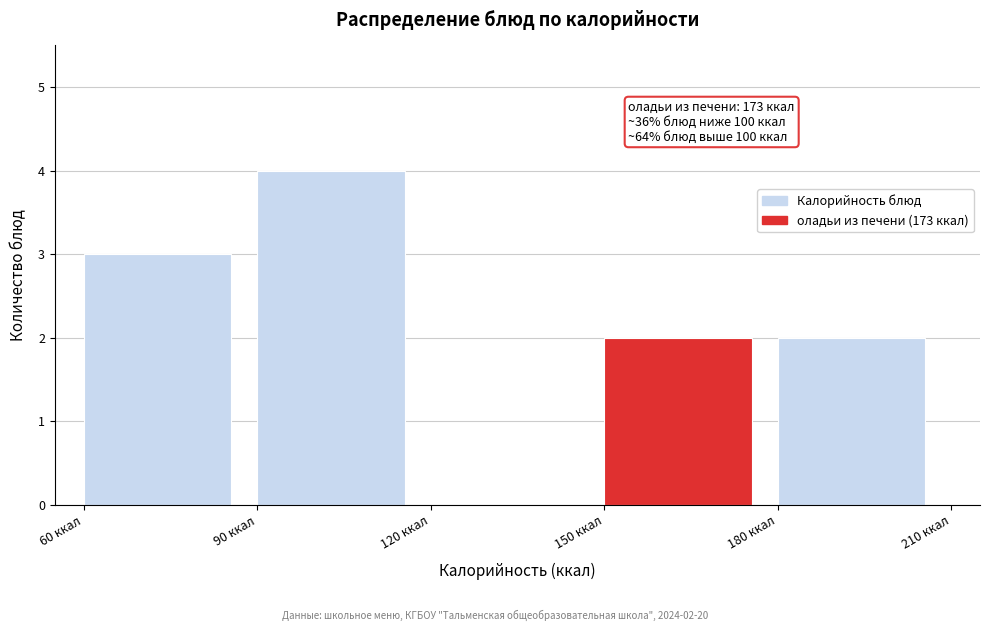

Over which range of the x-axis is the bar tallest?

90 to 120